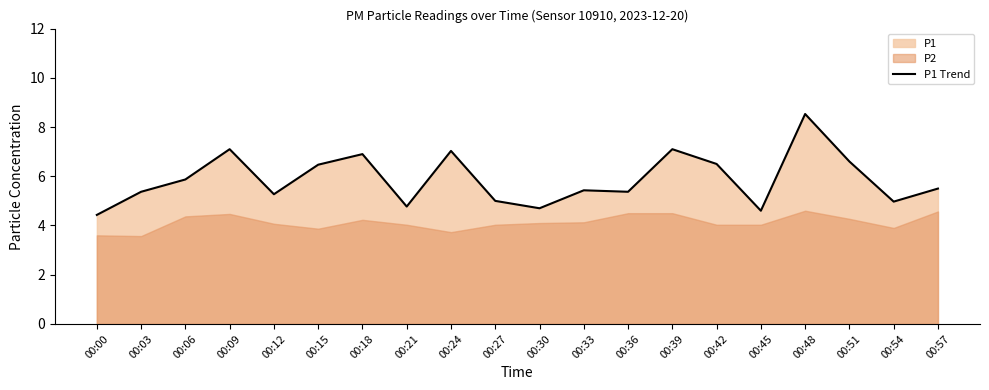

At which category does the data reach its first local peak?

00:09